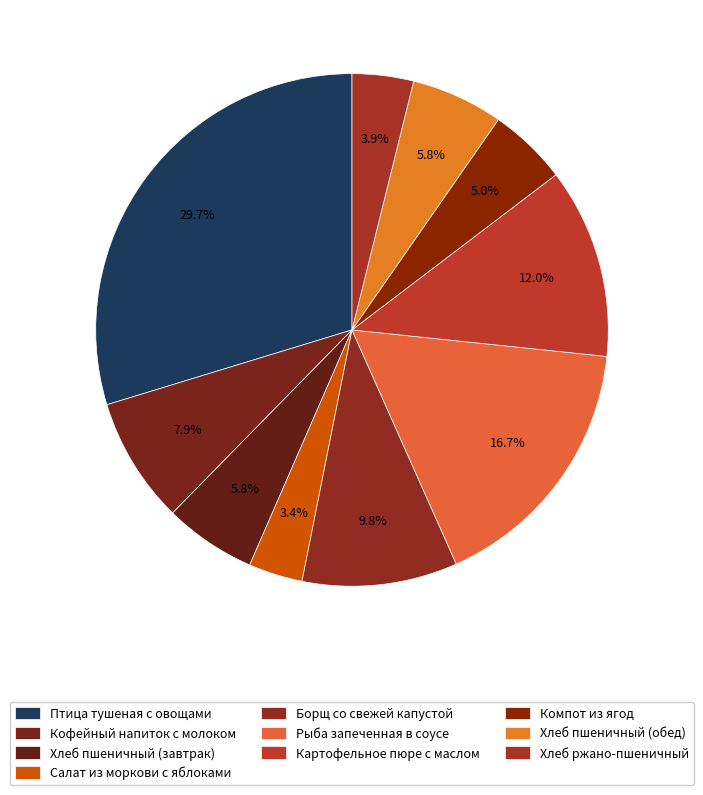

Count the number of slices in the pie.

10